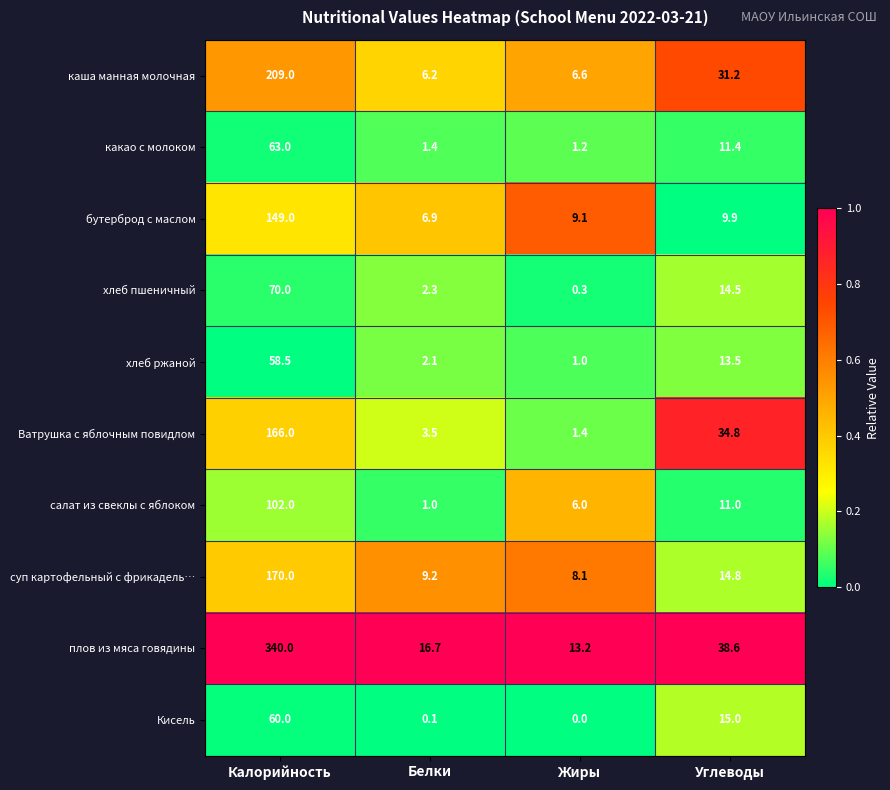

Rank the series at Калорийность from highest to lowest value.

плов из мяса говядины, каша манная молочная, суп картофельный с фрикадель…, Ватрушка с яблочным повидлом, бутерброд с маслом, салат из свеклы с яблоком, хлеб пшеничный, какао с молоком, Кисель, хлеб ржаной